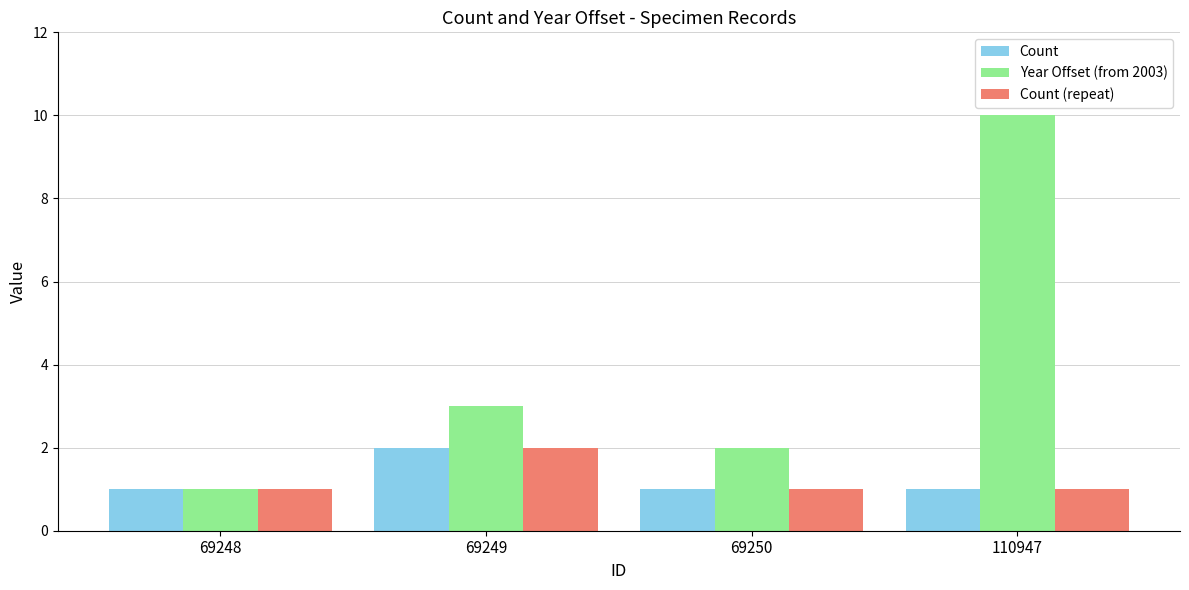

What is the spread (max minus min) of values at 110947?

9